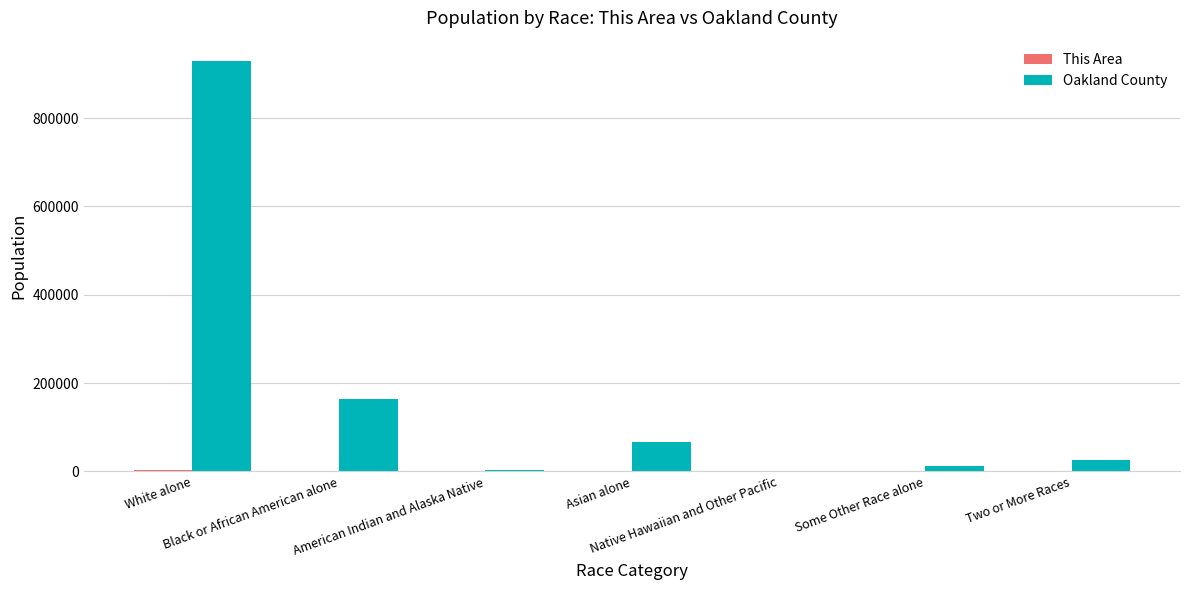

Which series has the largest total across all categories?

Oakland County